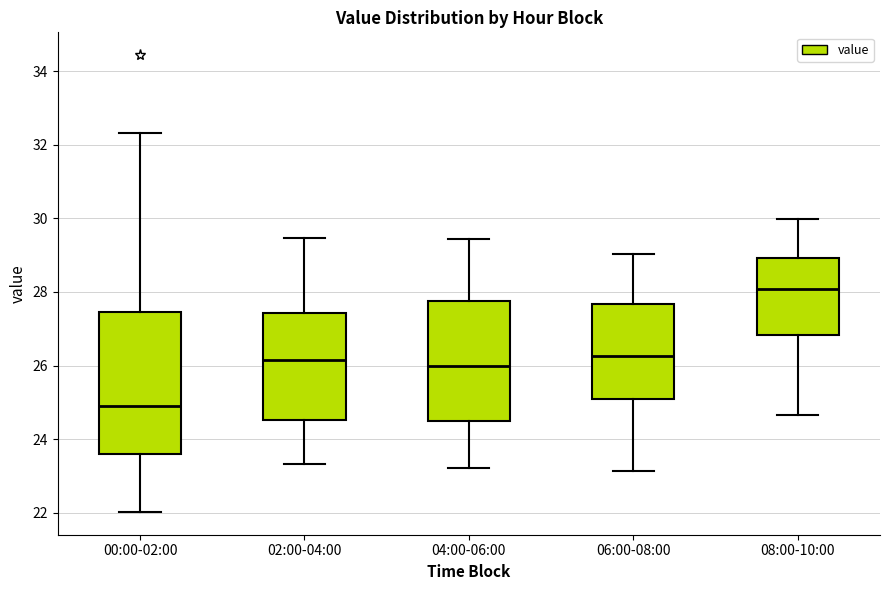

Reading left to right, transcribe this box plot: for each box, give where its median line is, the range the box spans, and where its two whiskers end, as read against the y-axis. The values are not printed on the chart, so give them approximately, as read against the axis.

00:00-02:00: median 25.0, box 23.6 to 27.4, whiskers 22.0 to 32.4
02:00-04:00: median 26.2, box 24.6 to 27.4, whiskers 23.4 to 29.4
04:00-06:00: median 26.0, box 24.6 to 27.8, whiskers 23.2 to 29.4
06:00-08:00: median 26.2, box 25.2 to 27.6, whiskers 23.2 to 29.0
08:00-10:00: median 28.0, box 26.8 to 29.0, whiskers 24.6 to 30.0